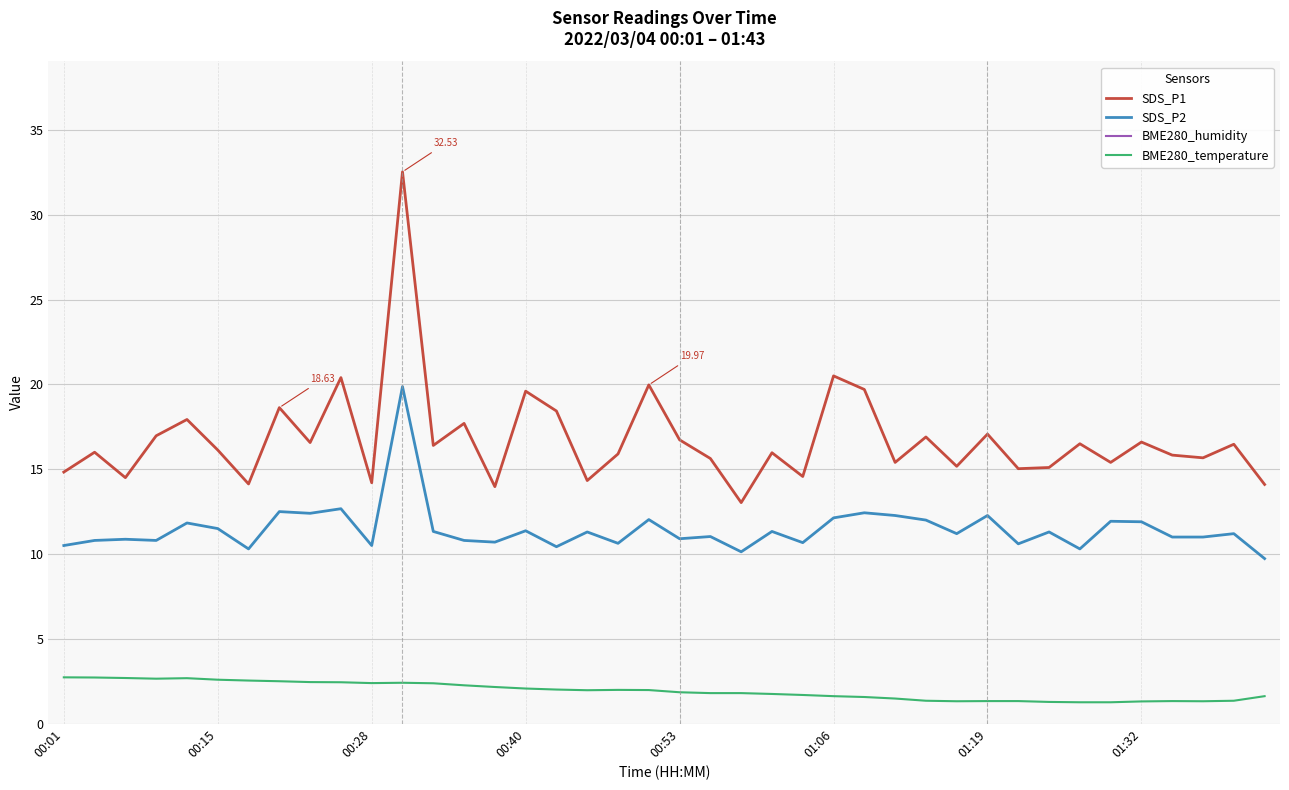

What position from the left is 37?

38